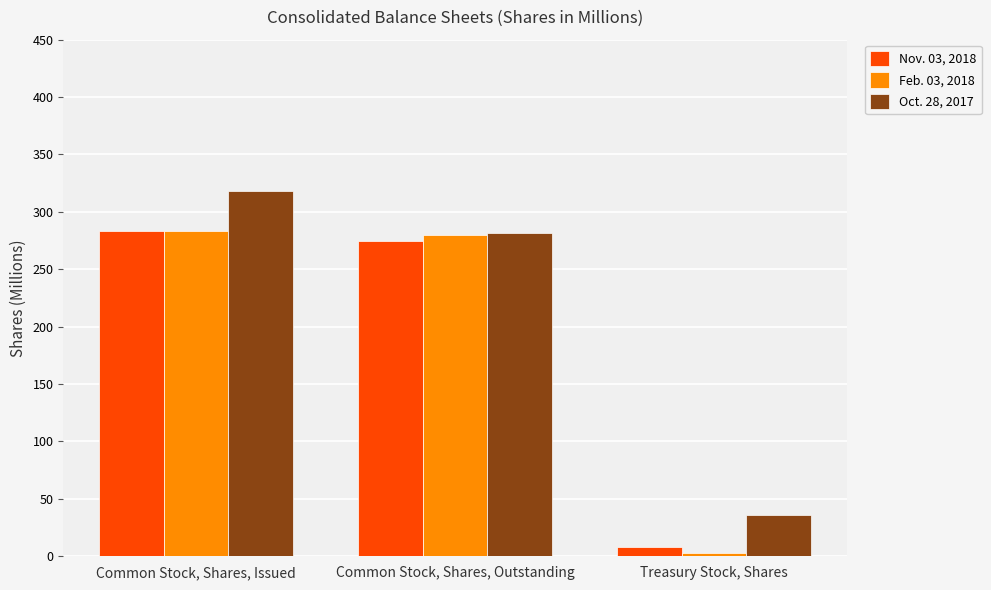

Between Common Stock, Shares, Outstanding and Treasury Stock, Shares, which series saw the biggest shift?

Feb. 03, 2018